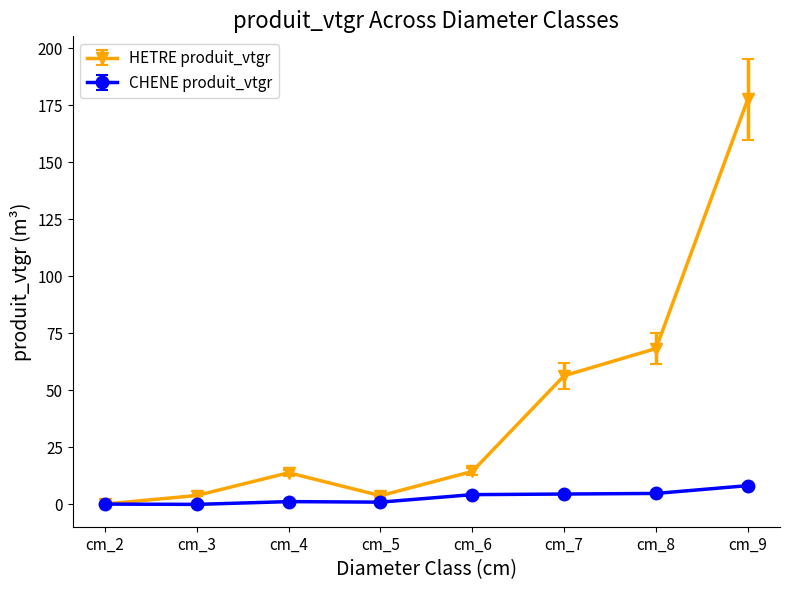

At cm_7, list the series in order from smallest to largest.

CHENE produit_vtgr, HETRE produit_vtgr